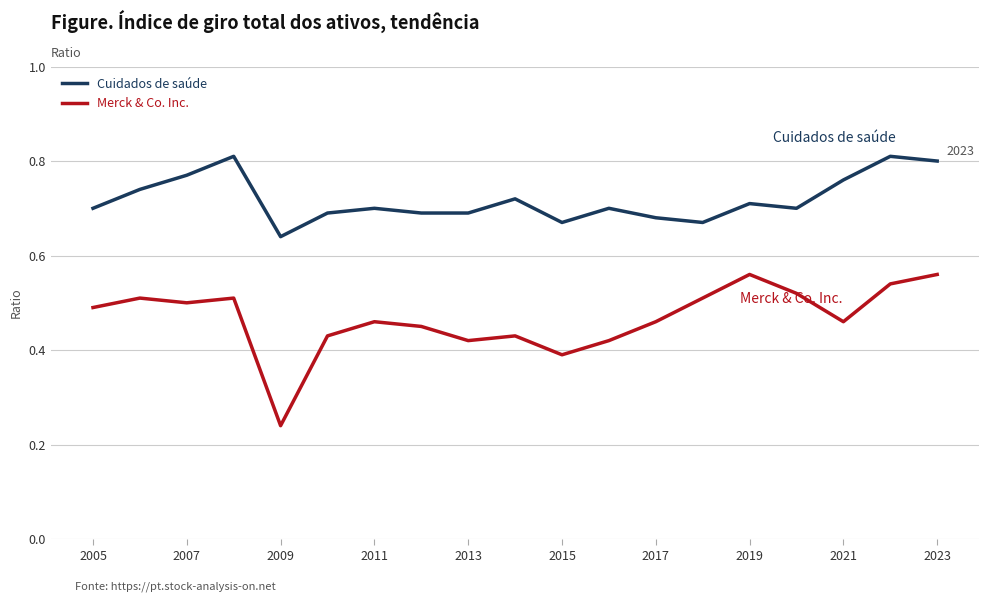

List the series in order of their overall mean, highest first.

Cuidados de saúde, Merck & Co. Inc.